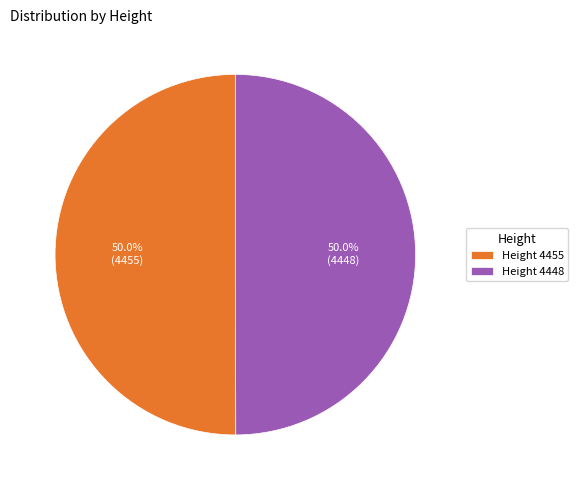

What percentage is NOT represented by Height 4455?

50.0%